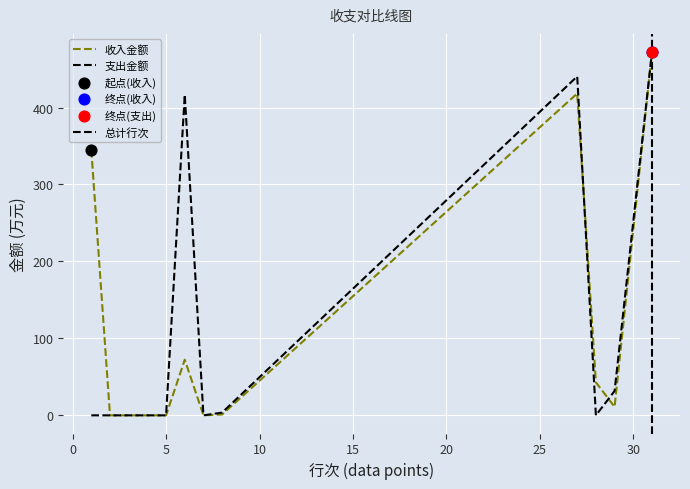

Which series contains the lowest Y value?

收入金额